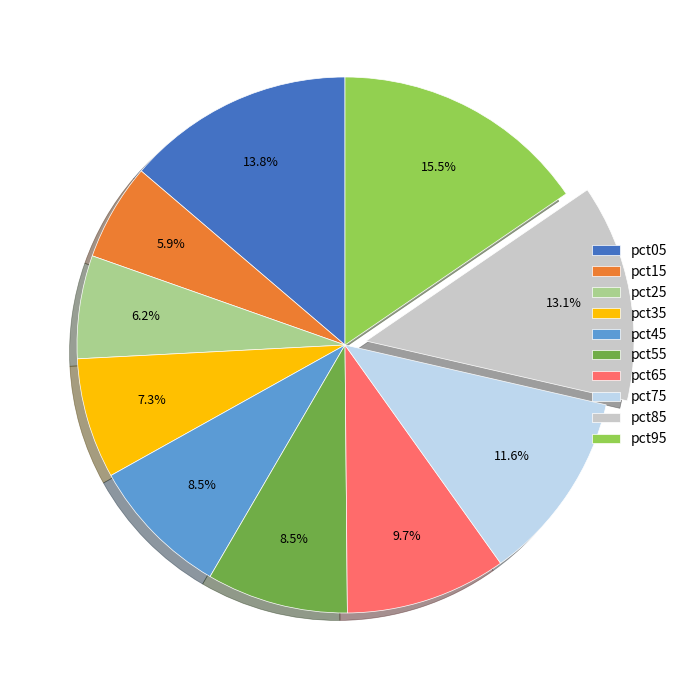

What is the largest slice in the pie chart?

pct95